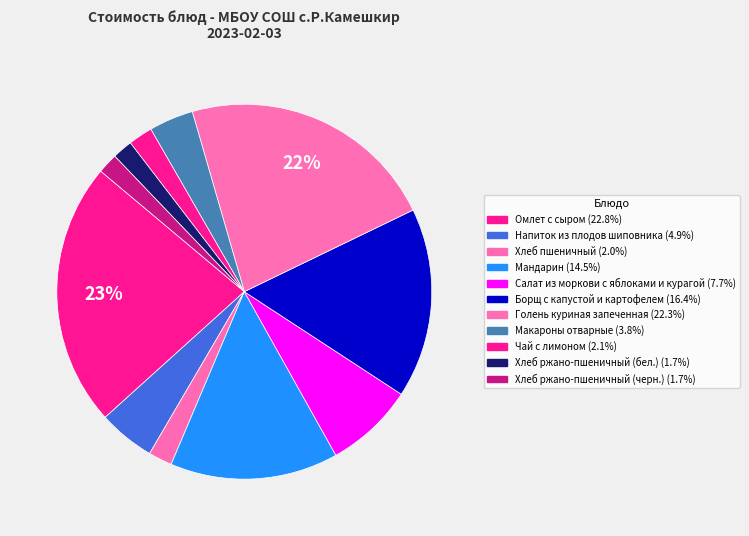

To the nearest percent, what is the difference between the Борщ с капустой и картофелем and Макароны отварные slice percentages?

13%